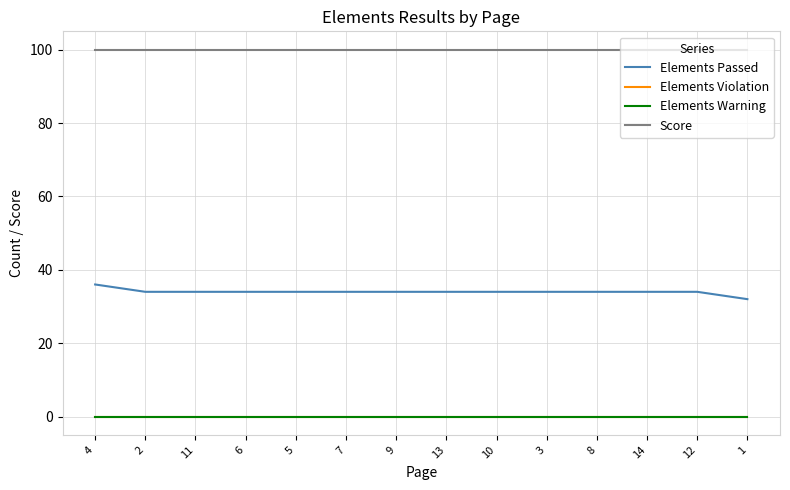

Which category has the highest value in the Score series?

4